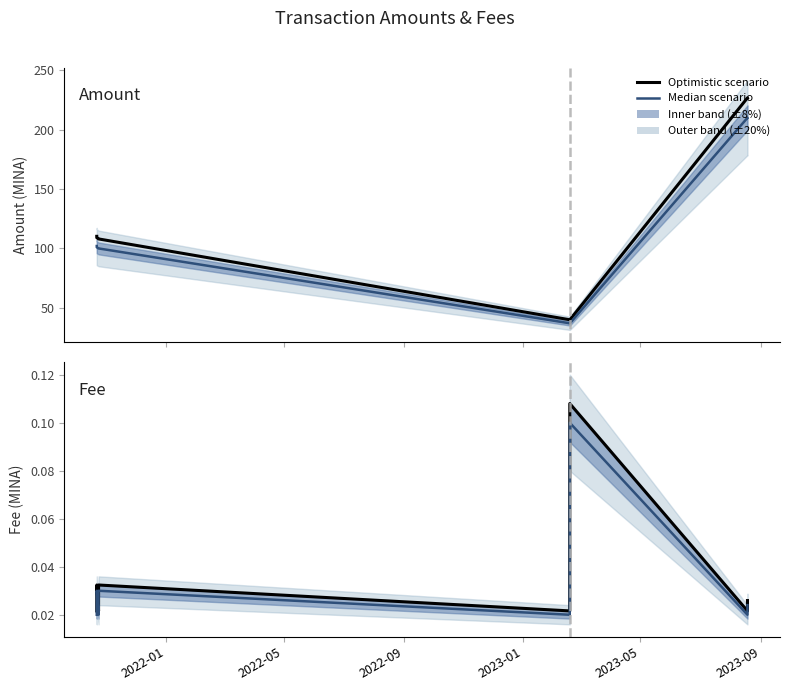

Which series changed the most between 2022-01 and 2023-01?

Amount (optimistic)